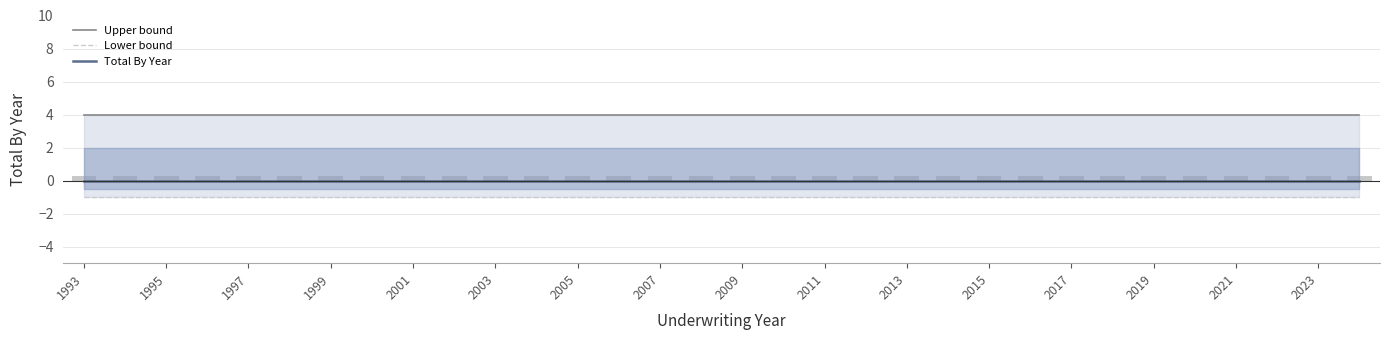

How many groups of bars are there?

32